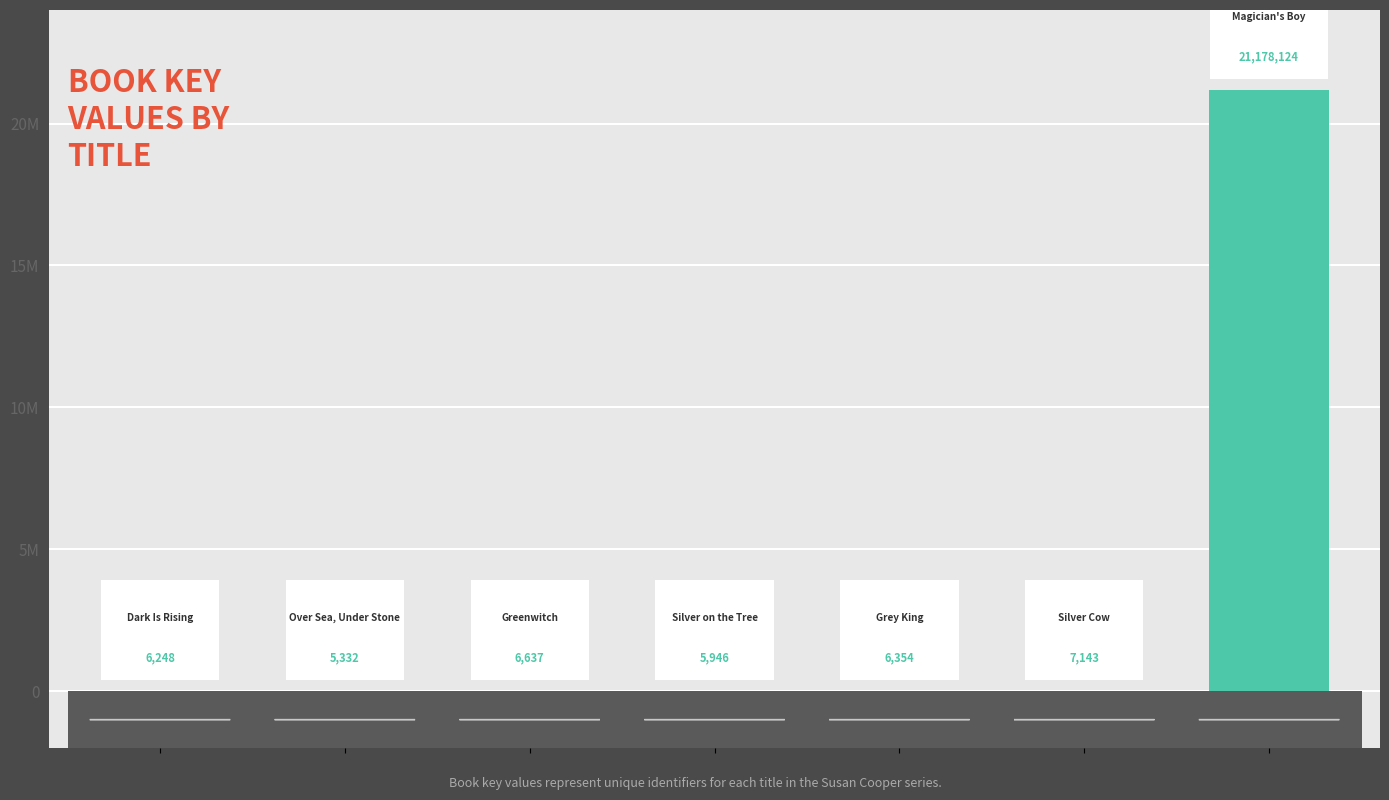

Reading left to right, what are all the values shown in this chart?

6248	5332	6637	5946	6354	7143	21178124